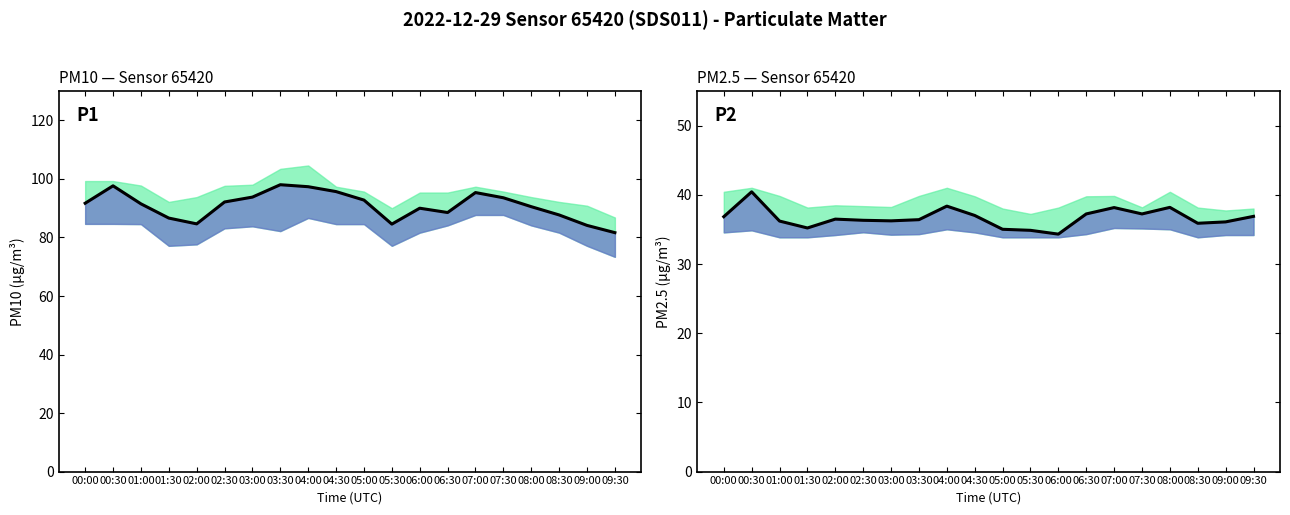

List the series in order of their peak value, highest first.

P1 (PM10), P2 (PM2.5)